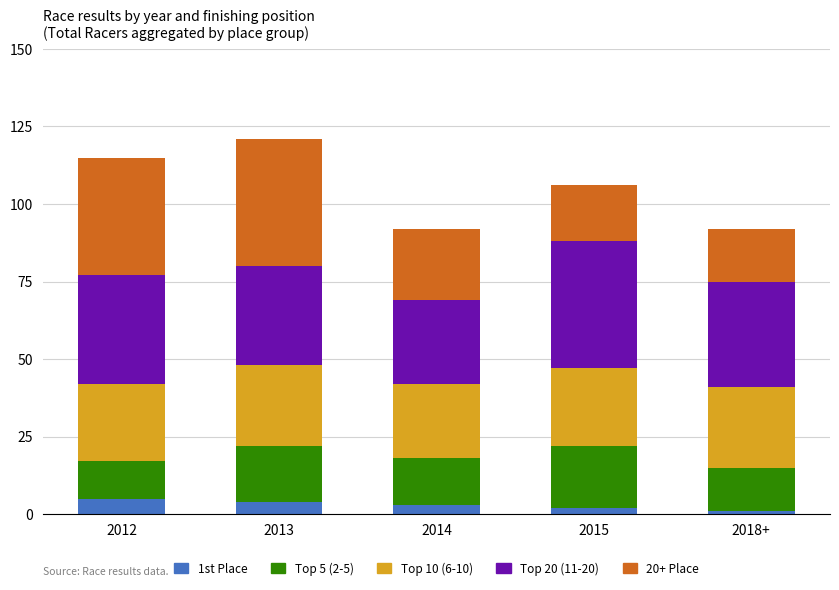

The 1st Place series shows 1 at 2018+. True or false?

True